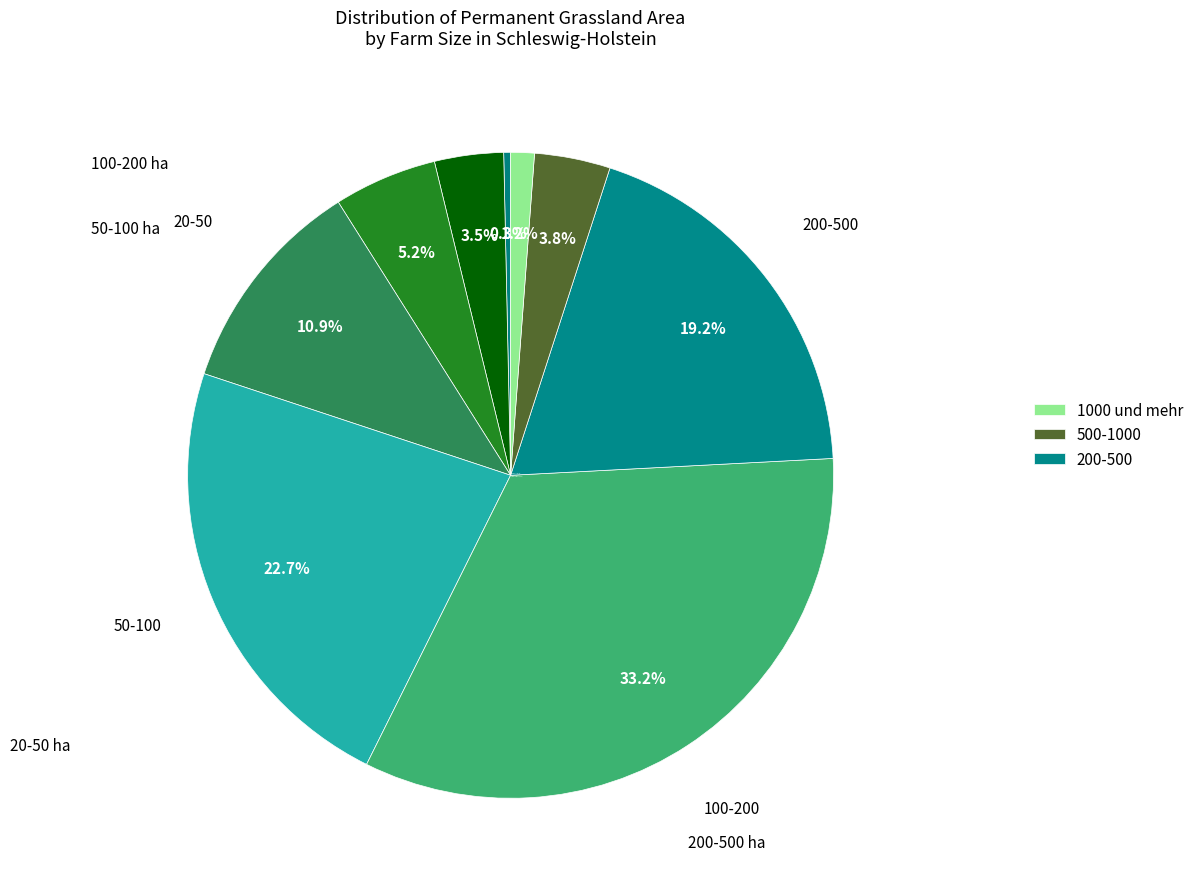

Which slice is the smallest?

unter 5